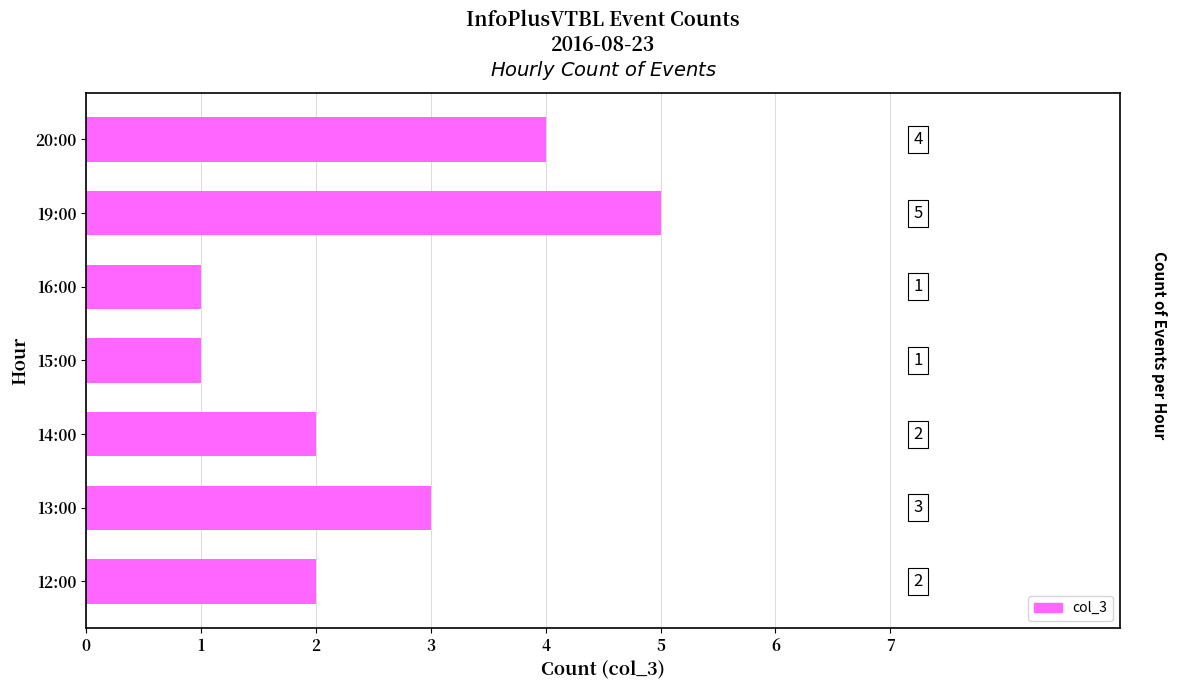

How many distinct data groups are displayed?

1